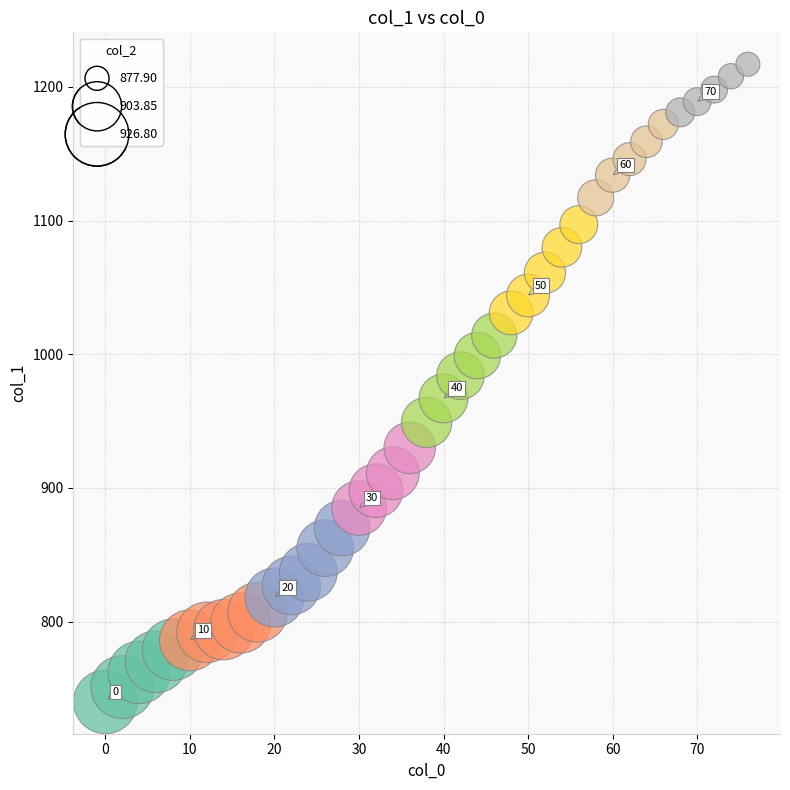

What is the range of Y values (max minus min)?

477